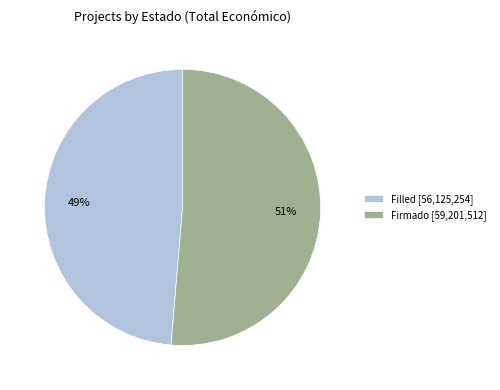

Do Filled [56,125,254] and Firmado [59,201,512] together represent more than half of the pie?

Yes